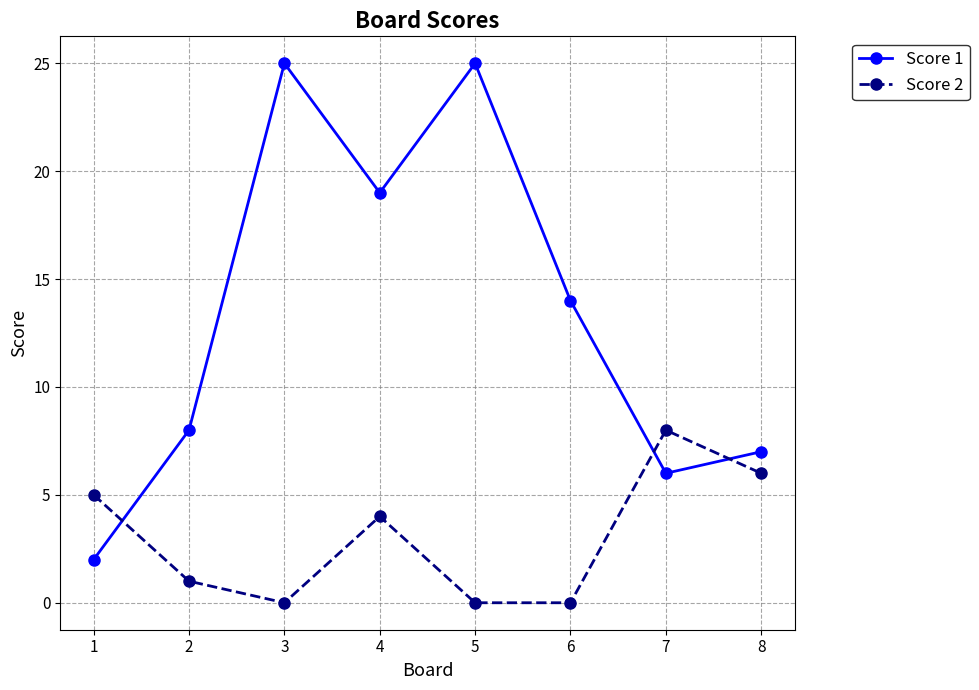

What is the greatest value displayed?

25